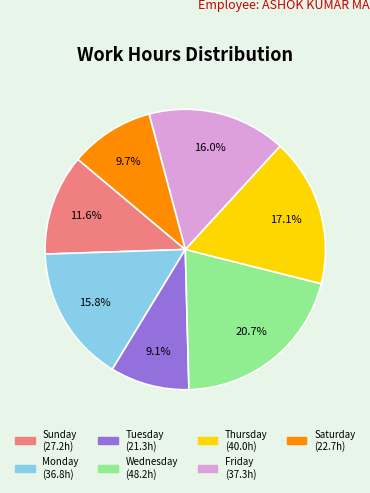

Is there a majority slice in this chart?

No